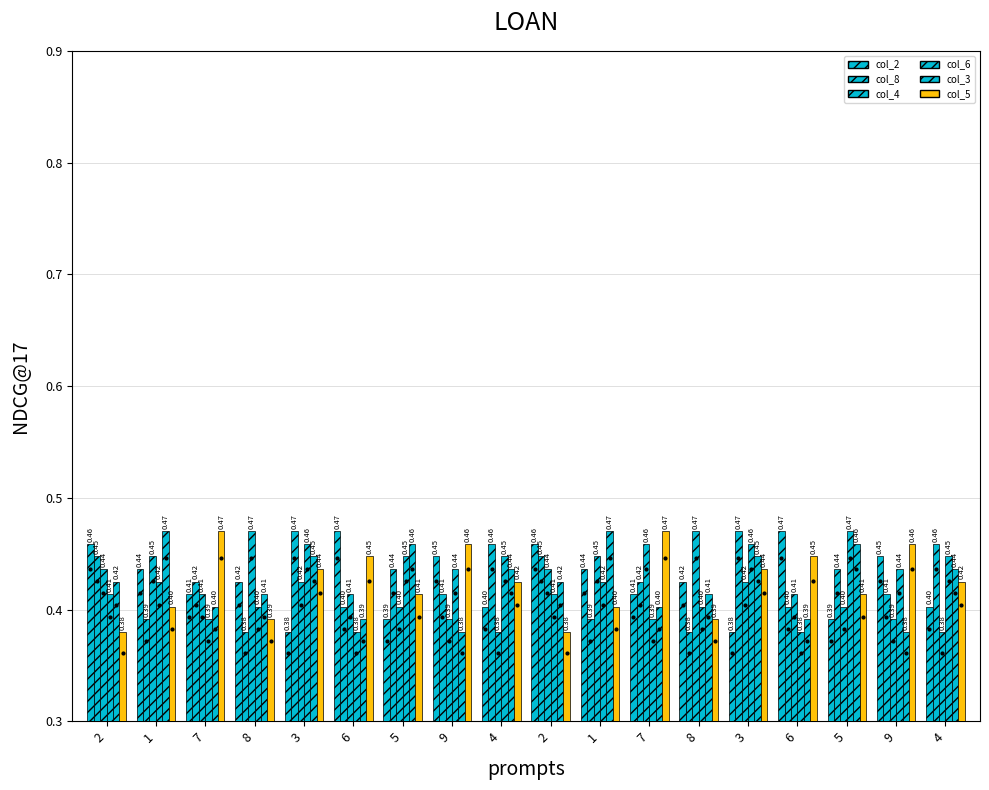

Which series reaches the maximum Y coordinate?

col_2